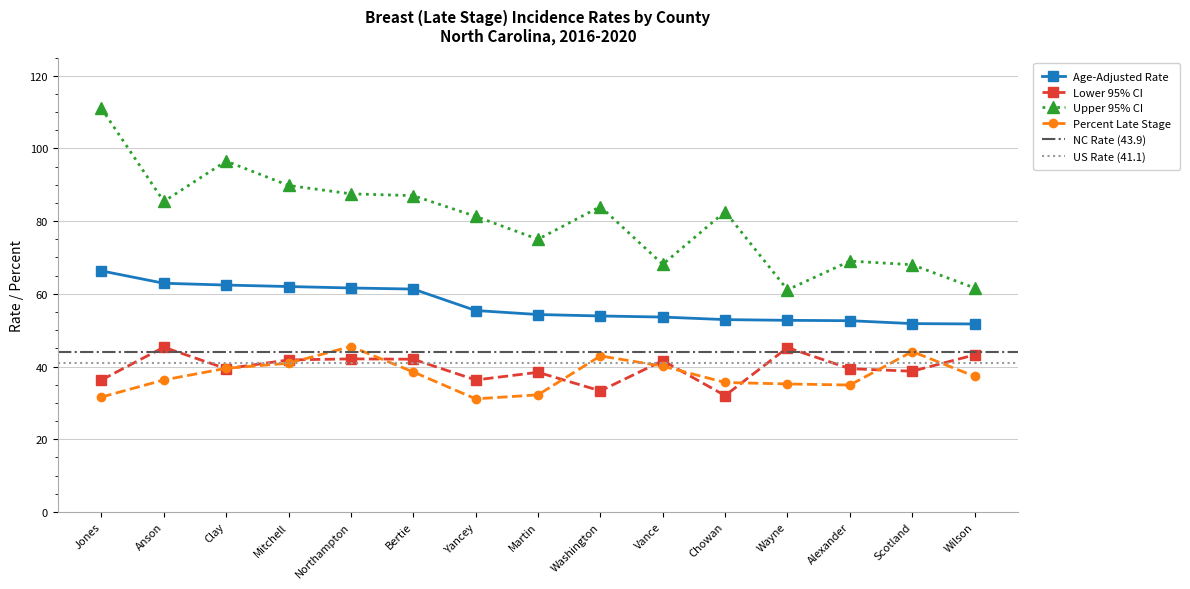

True or false: Upper 95% CI and Percent Late Stage cross at least once.

False